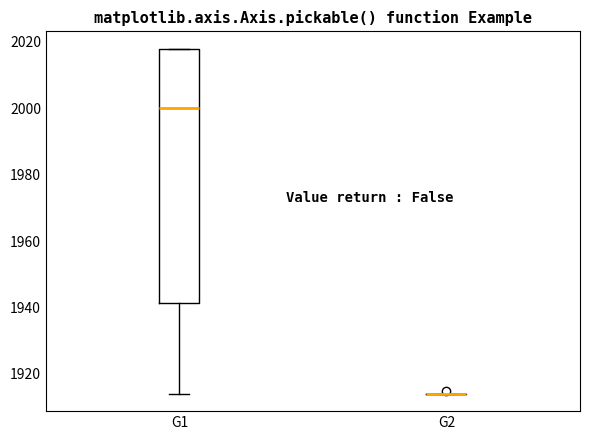

Comparing the boxes themselves (not the whiskers), which one is the tallest?

G1